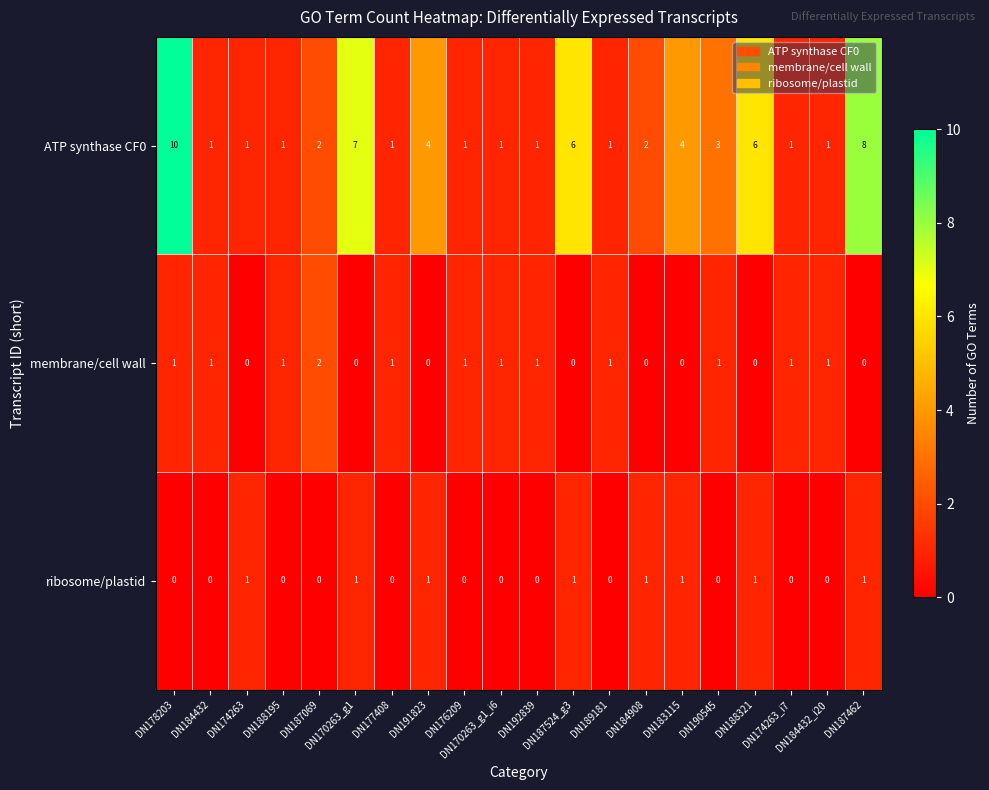

What is the total value across all series at DN187524_g3?

7